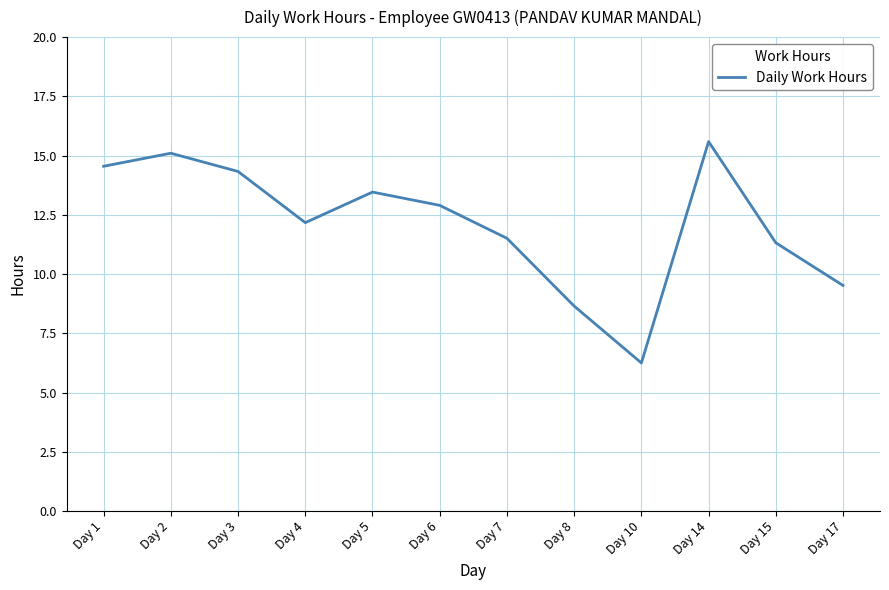

Does the chart display data point markers on the line(s)?

No